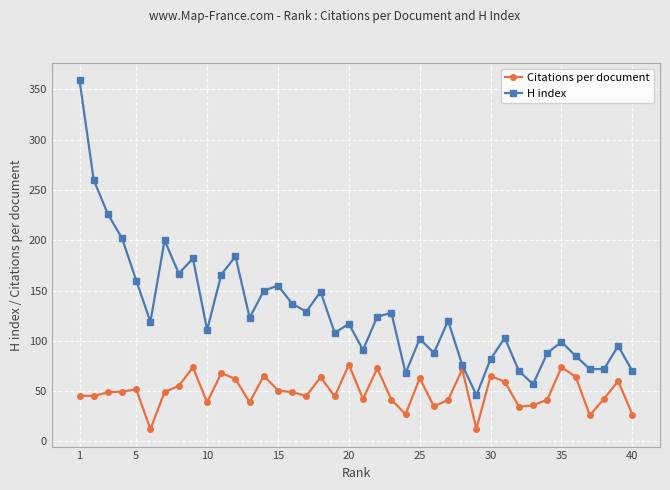

What is the minimum value for Citations per document?

12.3